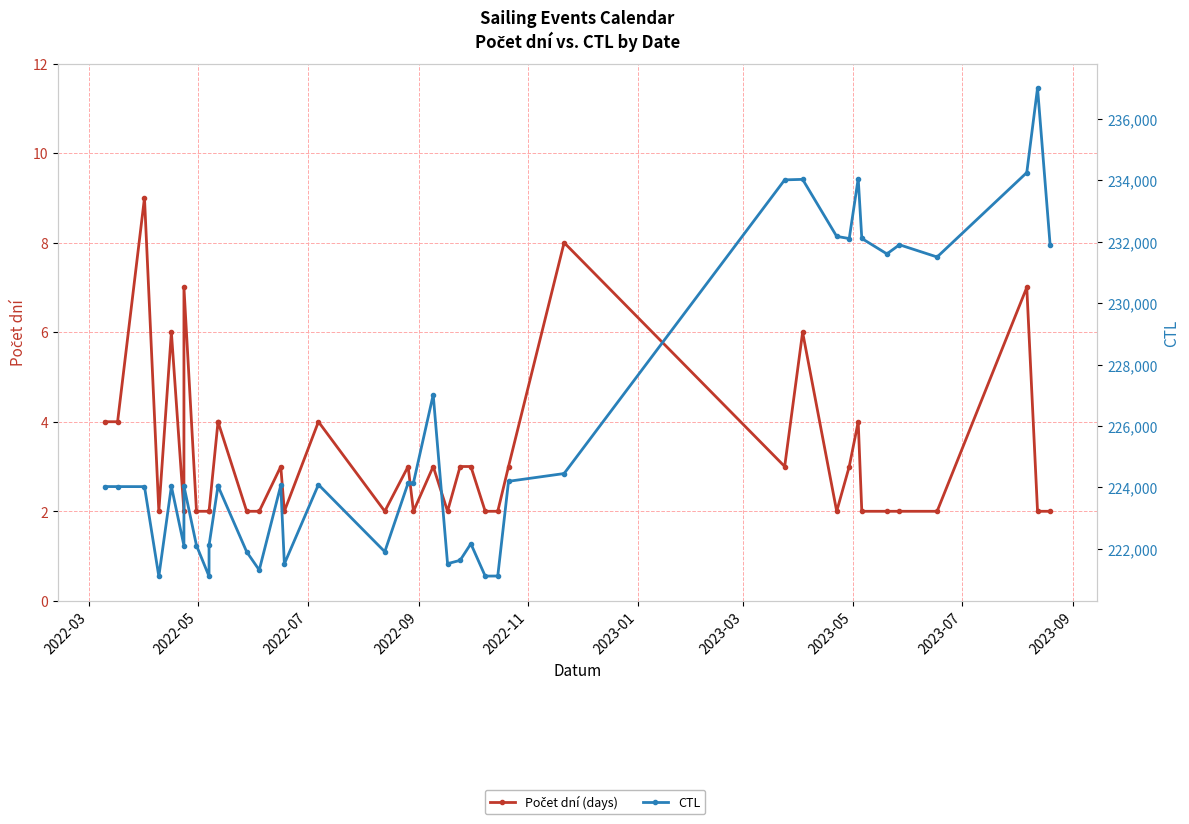

True or false: Počet dní (days) and CTL intersect in this chart.

False